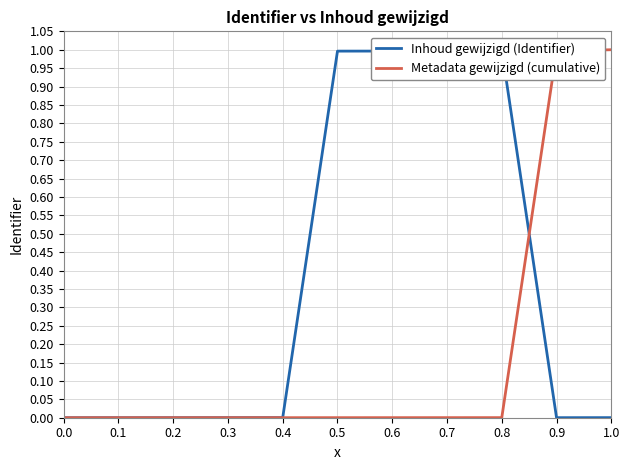

True or false: Metadata gewijzigd (cumulative) has a value of 0.0 at 0.8.

True